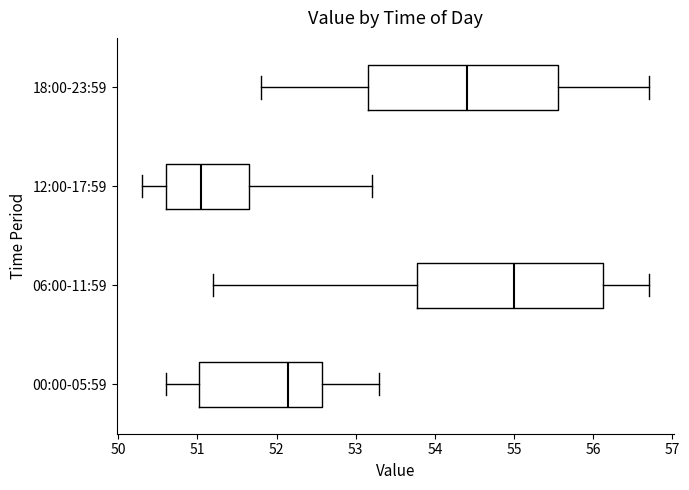

Which box's median line is the furthest to the left?

12:00-17:59